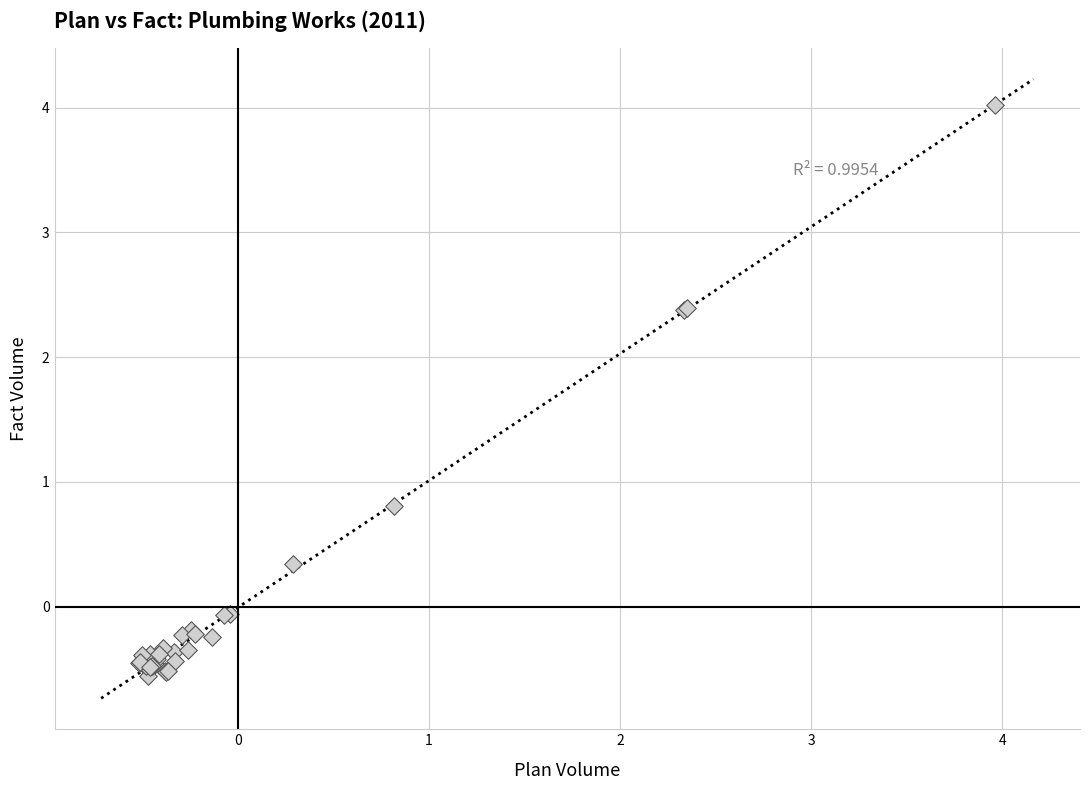

What Y value in the scatter plot is closest to 1?

0.8